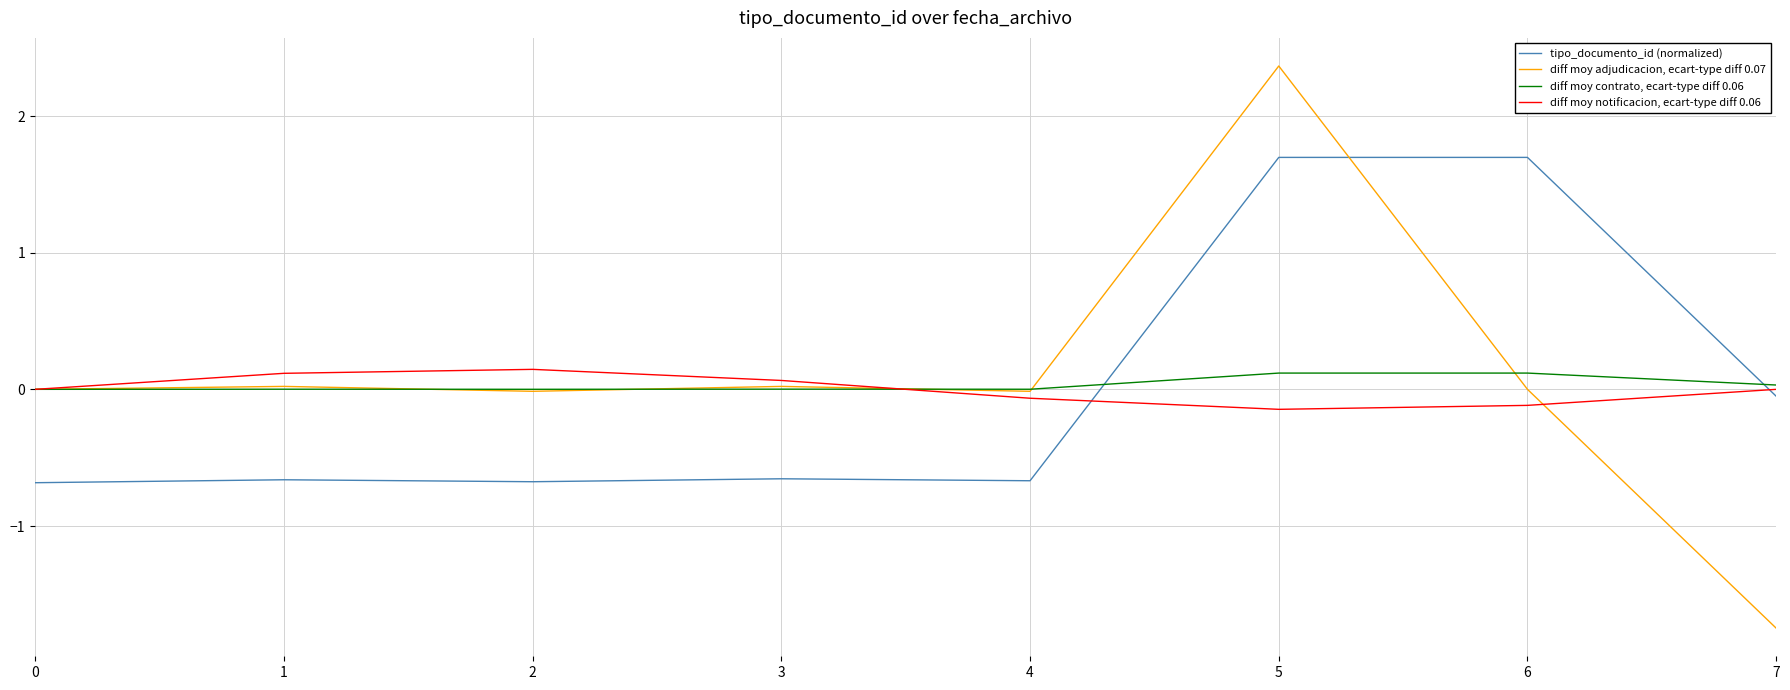

Which category has the highest value across all series?

5